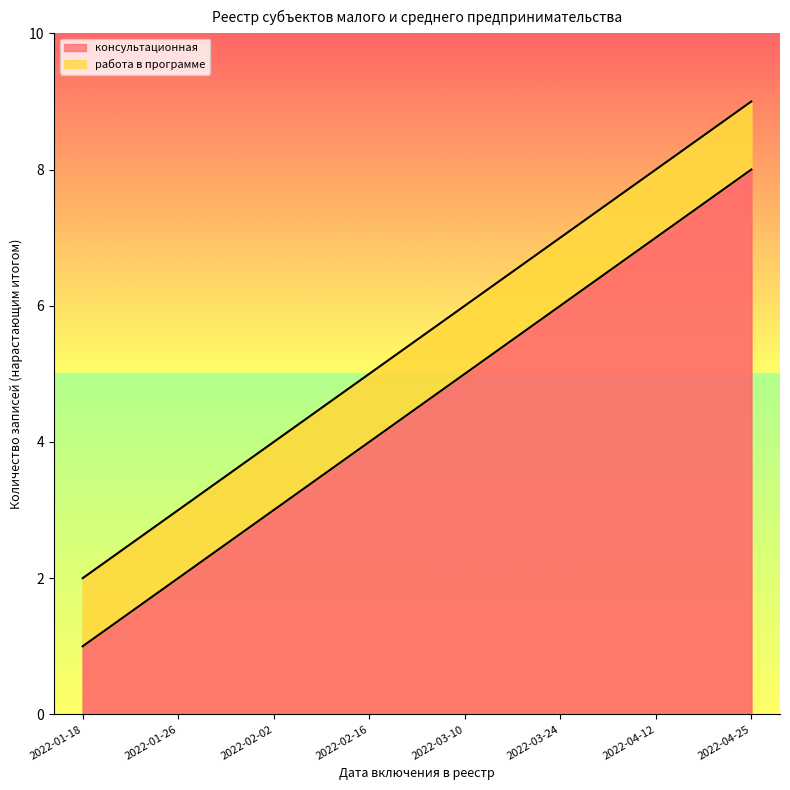

At which category does the chart reach its peak across all series?

2022-04-25